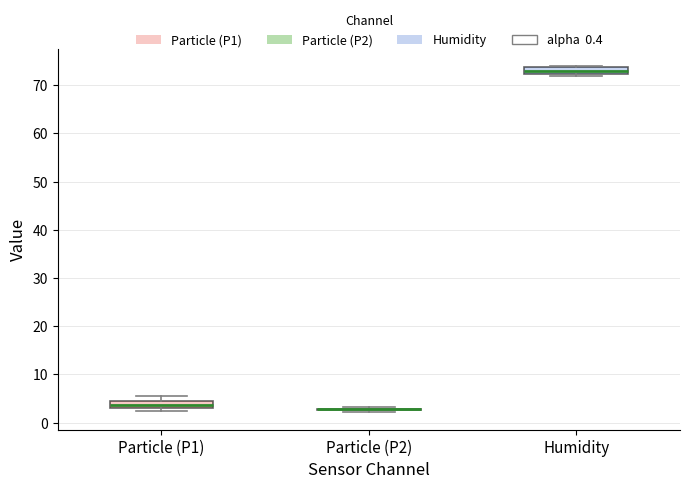

Where does the median line of the box for Humidity sit on the y-axis? The values are not printed on the chart, so give them approximately, as read against the axis.

73